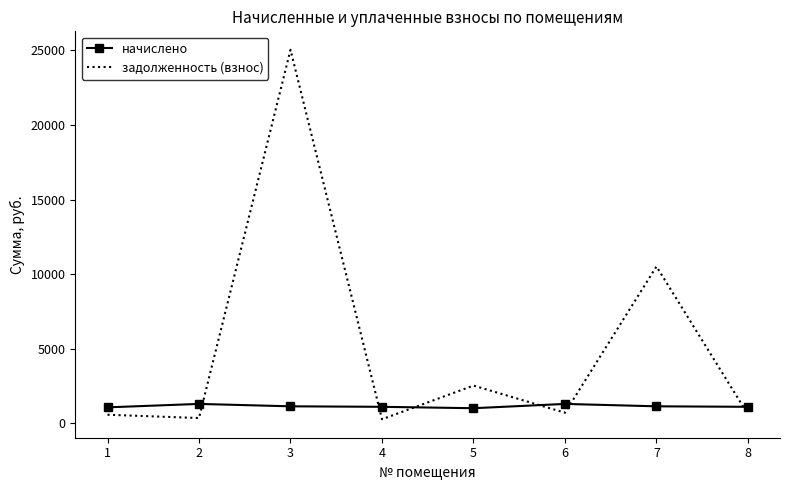

Is the value of задолженность (взнос) at 5 greater than the value of начислено at 5?

Yes